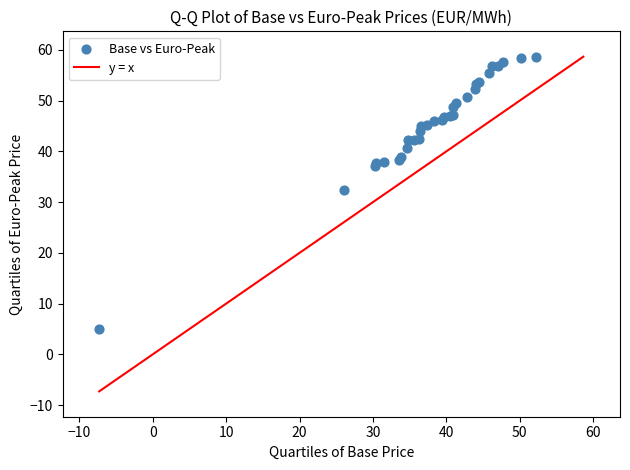

What Y value in the scatter plot is closest to 31?

32.4